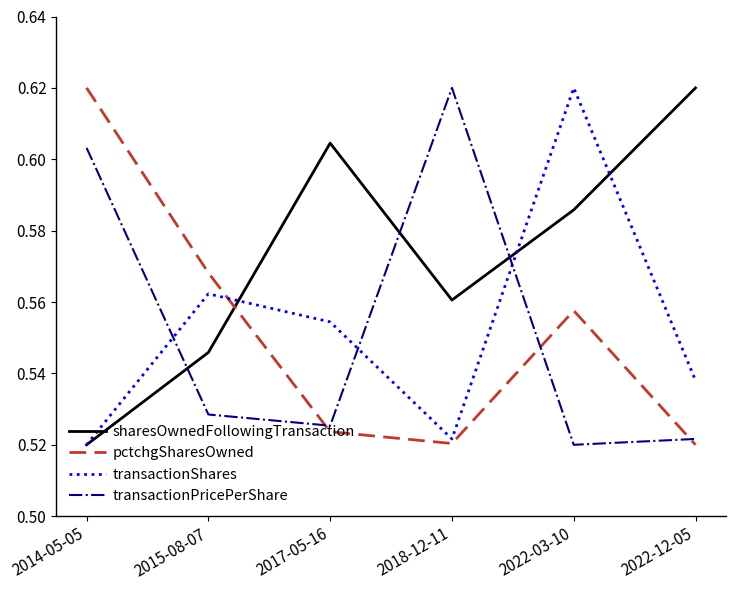

Which series has the largest total across all categories?

sharesOwnedFollowingTransaction